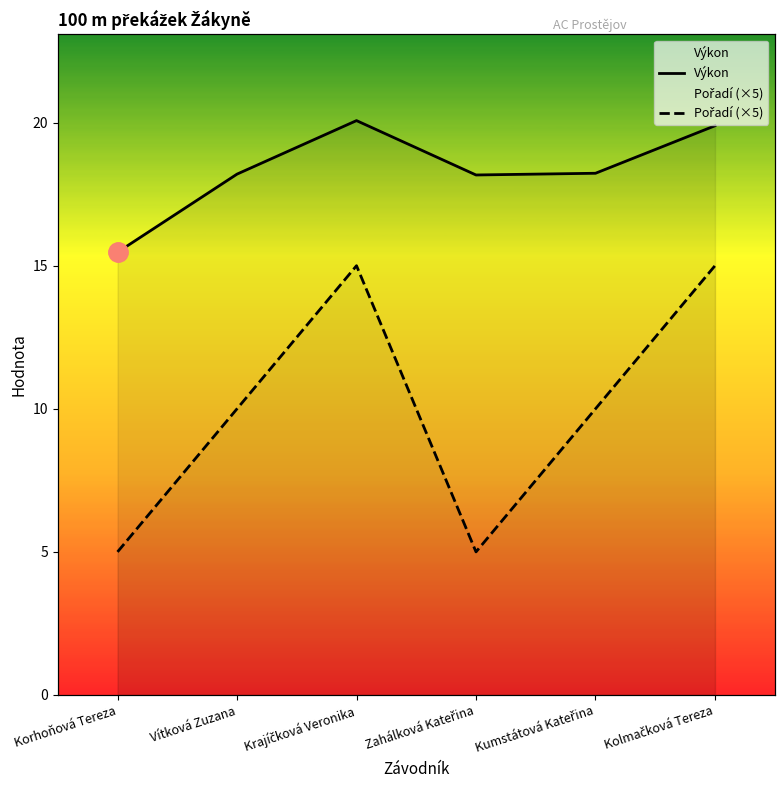

Rank the series by their maximum value, from lowest to highest.

Pořadí (×5), Výkon